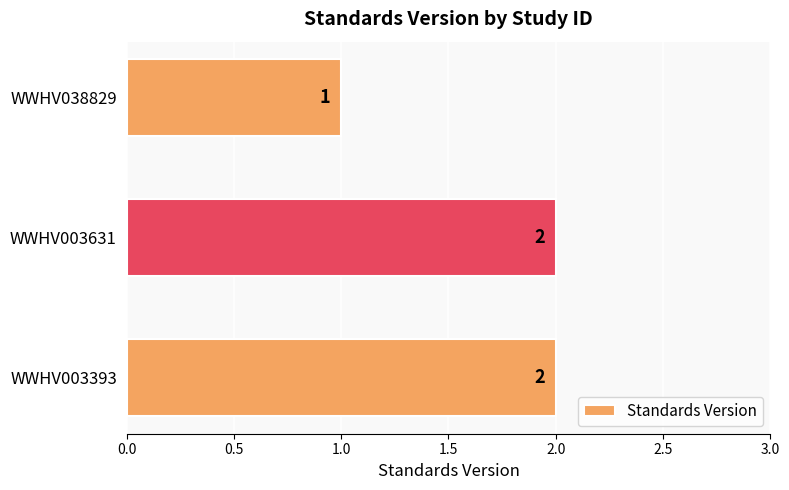

The chart shows a value of 1 at WWHV003393. True or false?

False